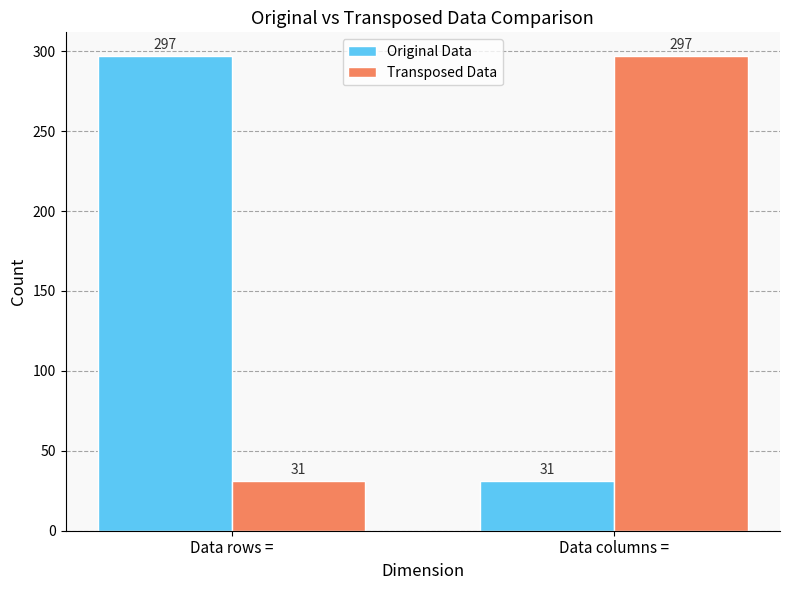

What is the spread (max minus min) of values at Data rows =?

266